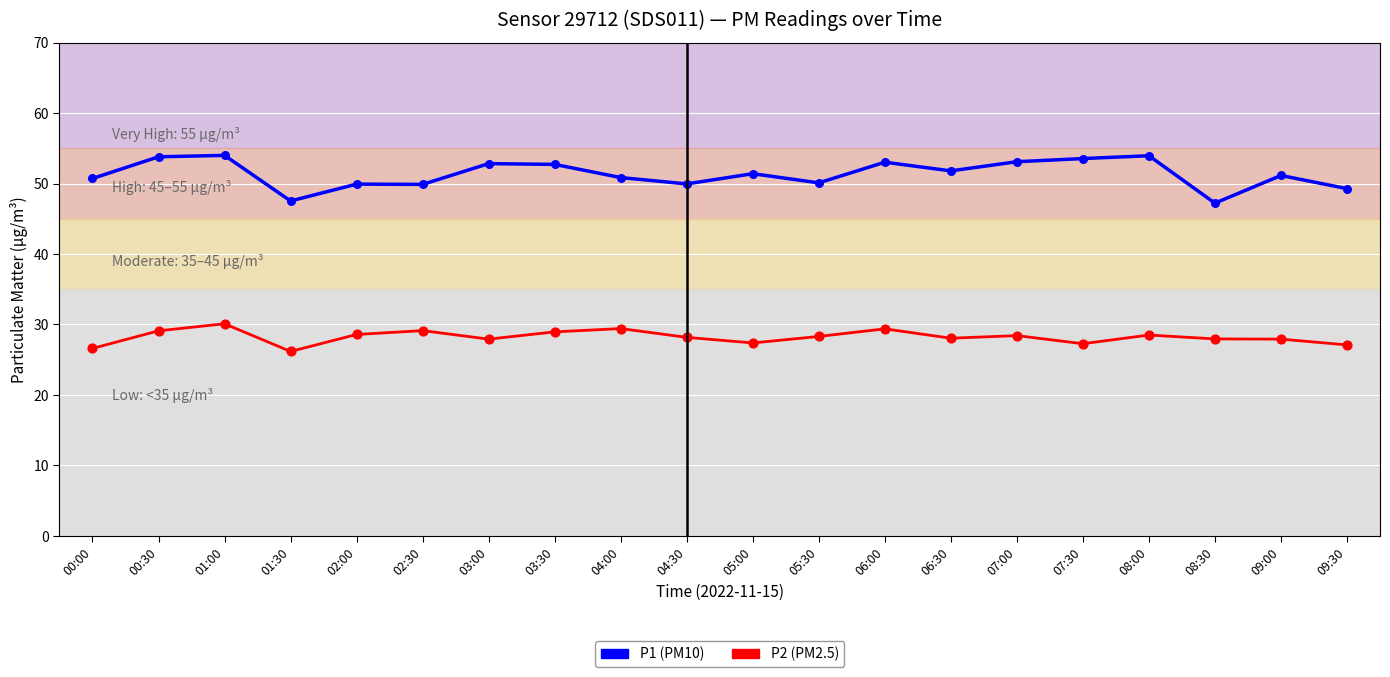

What is the total value across all series at 05:30?

78.4